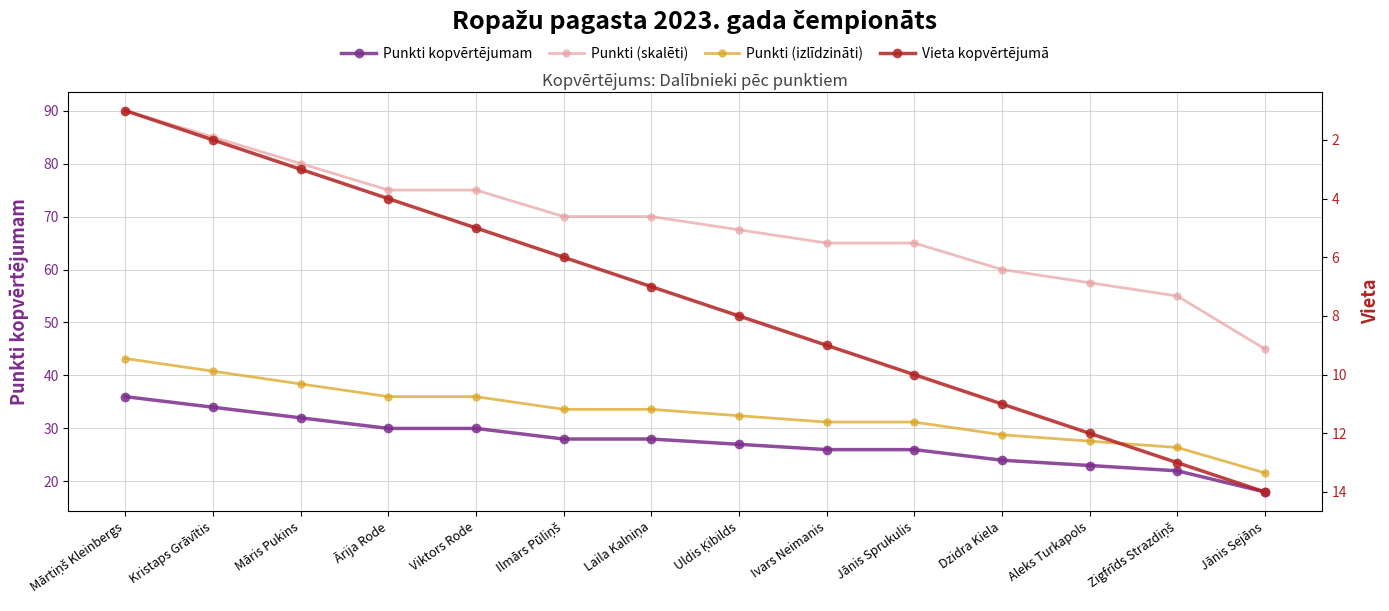

What is the difference between the maximum and minimum values in the Punkti (skalēti) series?

45.0